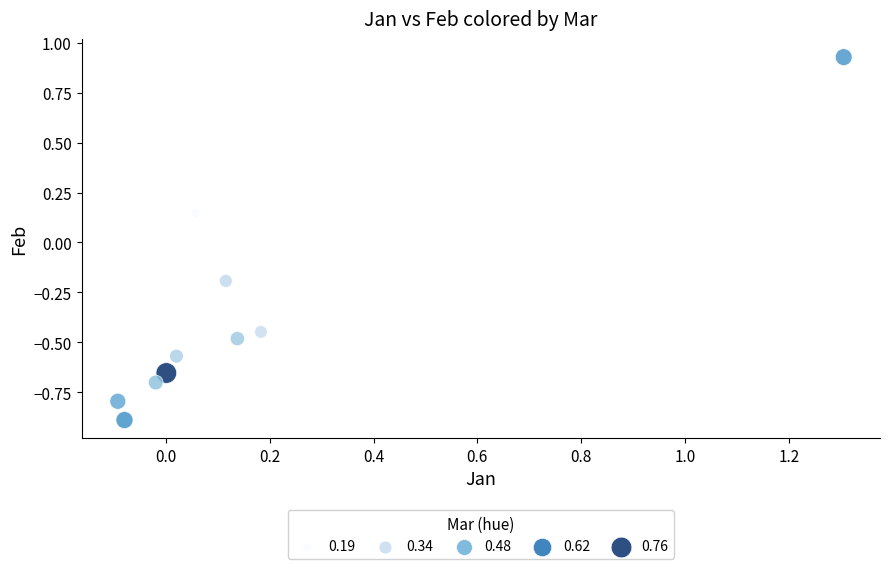

What is the range of Y values (max minus min)?

1.8